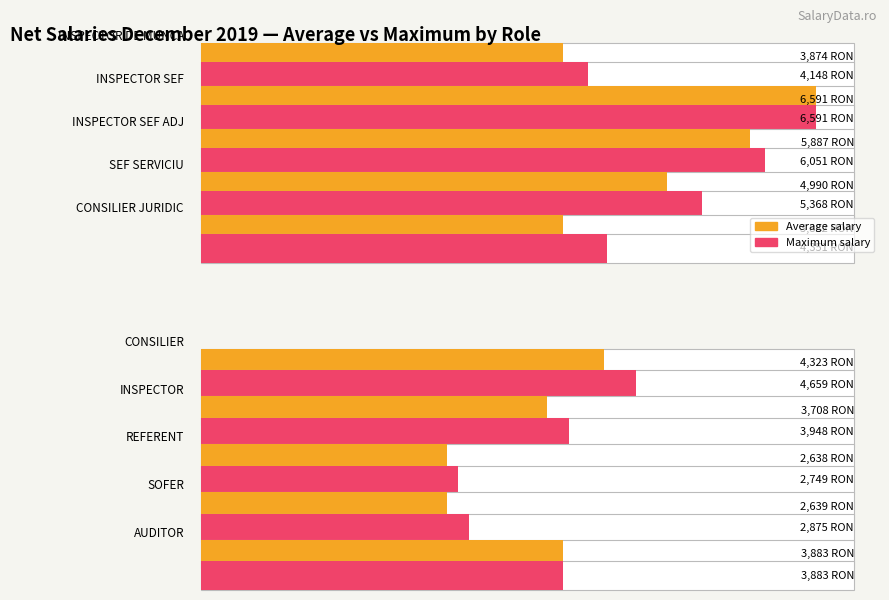

Which series changed the most between 0 and 1?

Inspector de Munca avg